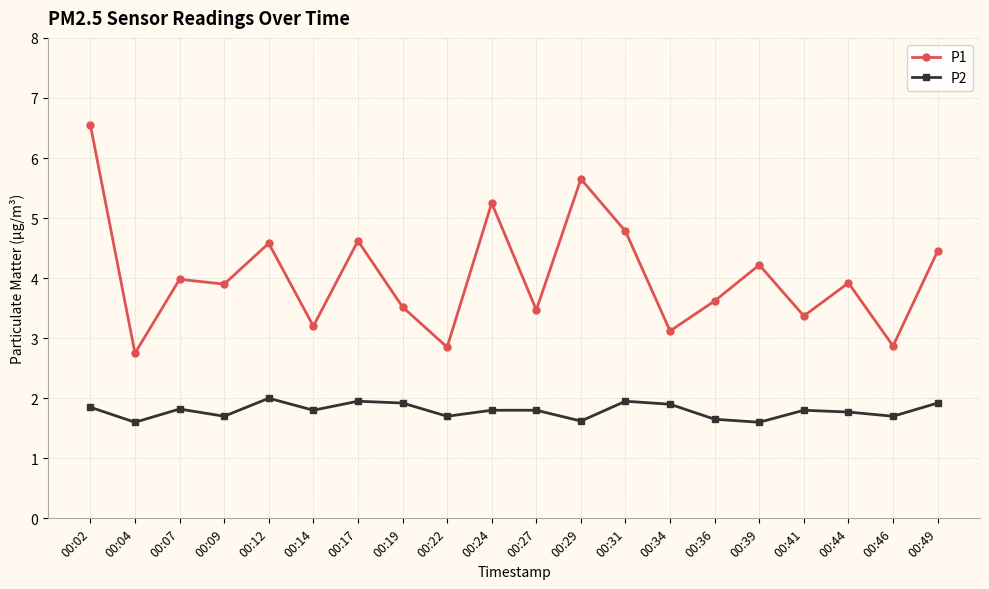

At 00:24, list the series in order from smallest to largest.

P2, P1